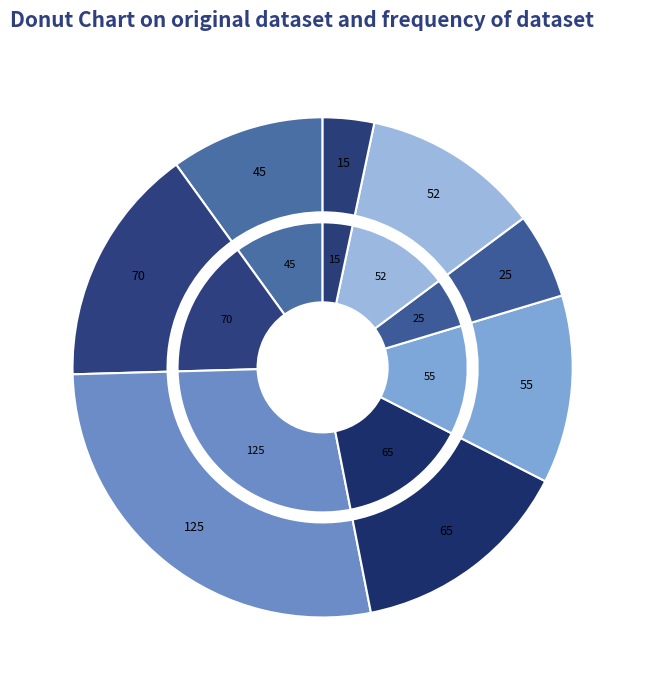

How many slices are in this pie chart?

8